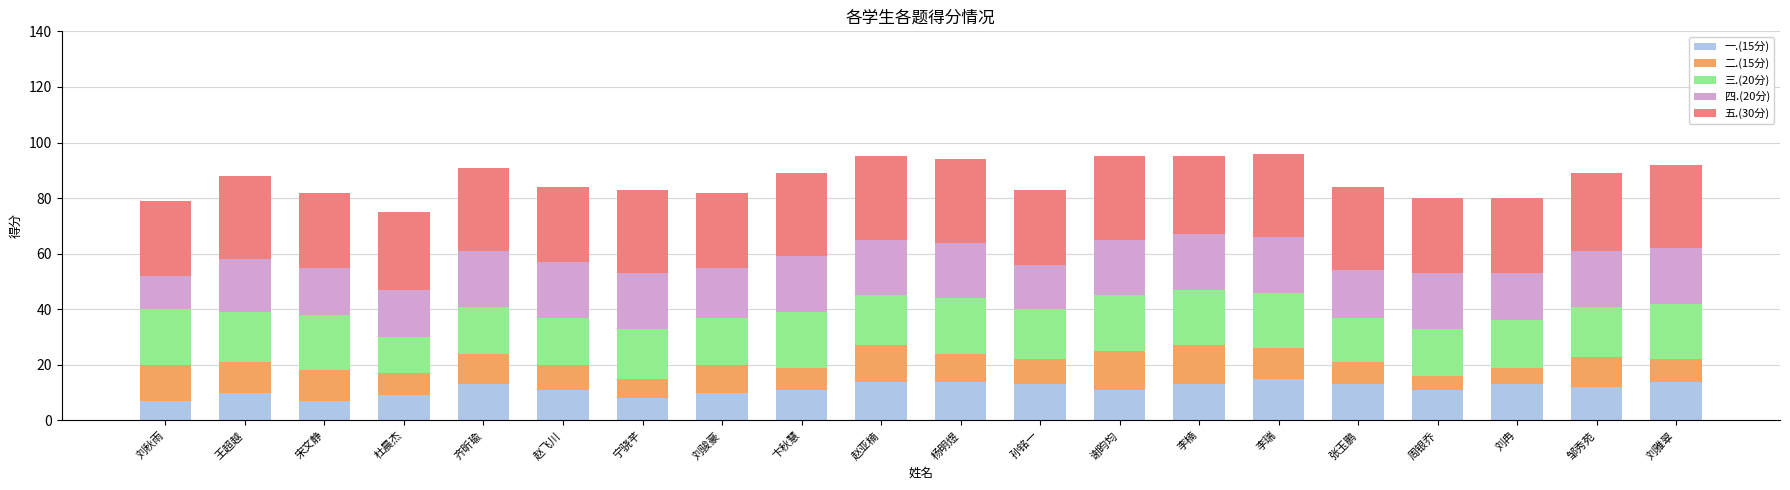

What is the total value across all series at 孙铭一?

83